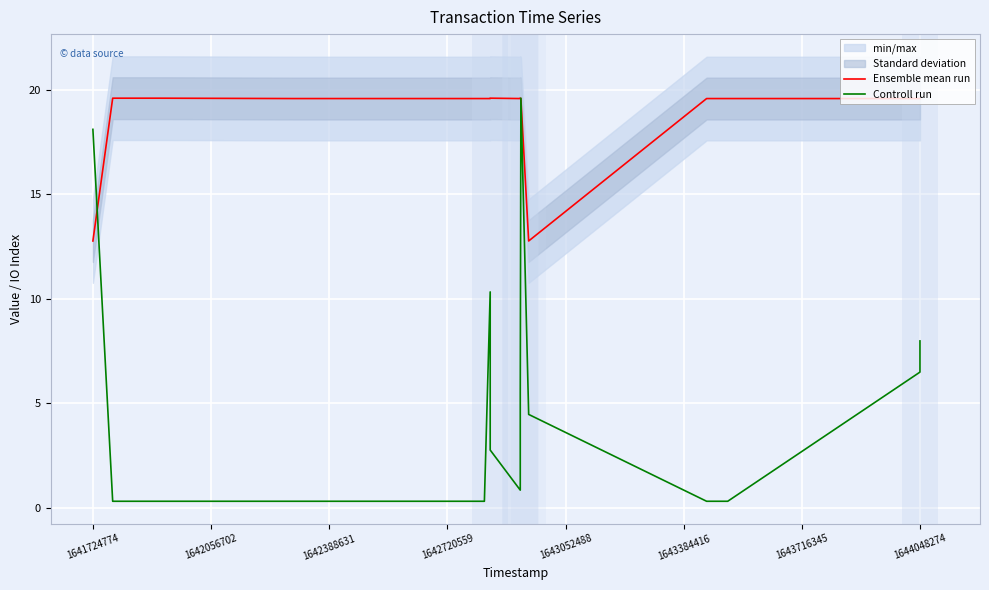

What is the average value of the Ensemble mean run series?

18.7